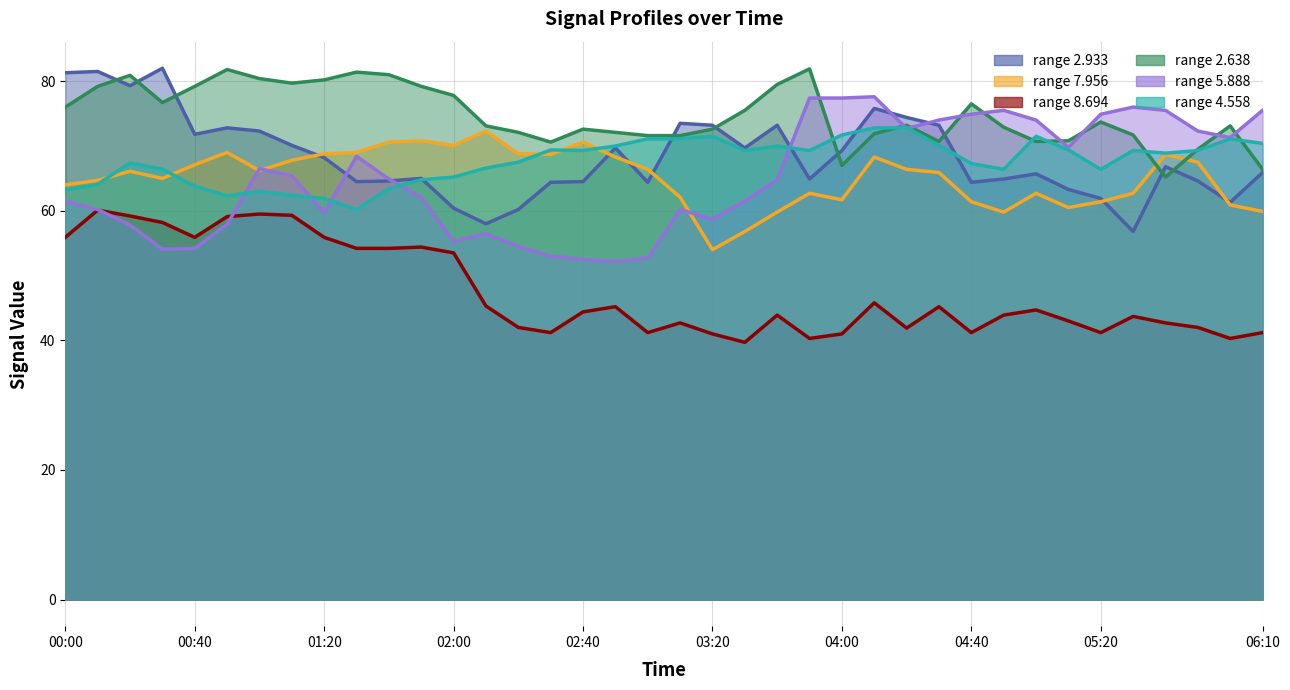

True or false:   8.694 has a value of 44.7 at 05:00.

True